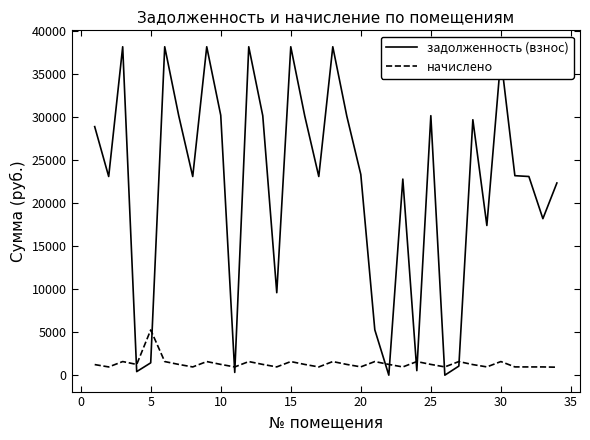

What is the difference between the maximum and minimum values in the начислено series?

4326.9